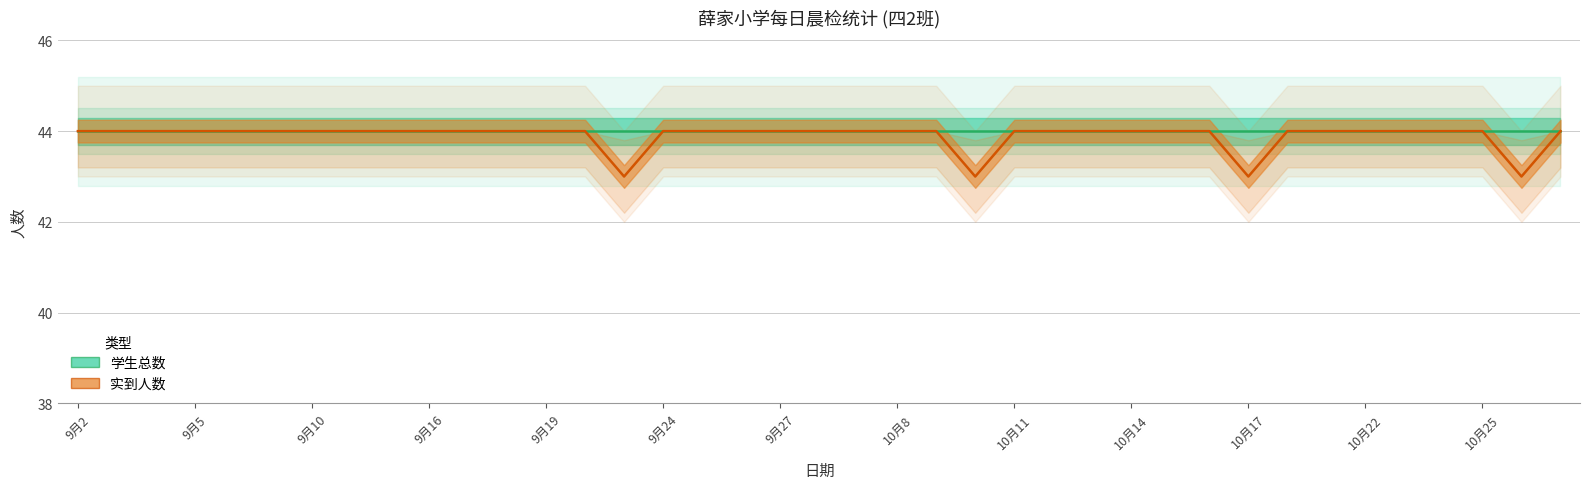

How many values are between 44 and 45?

35